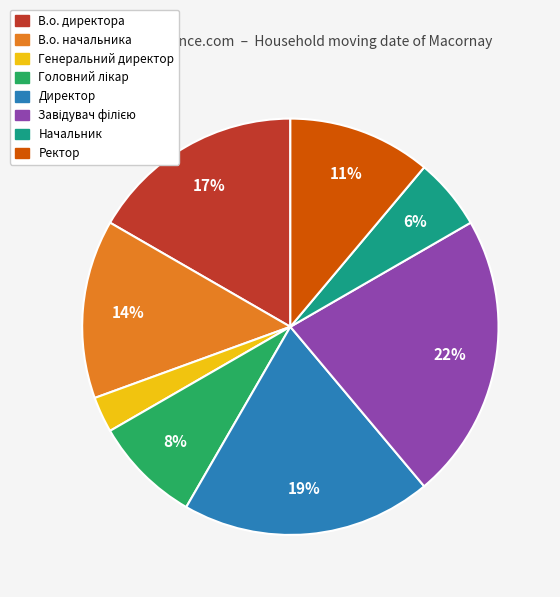

Which slice is the smallest?

Генеральний директор